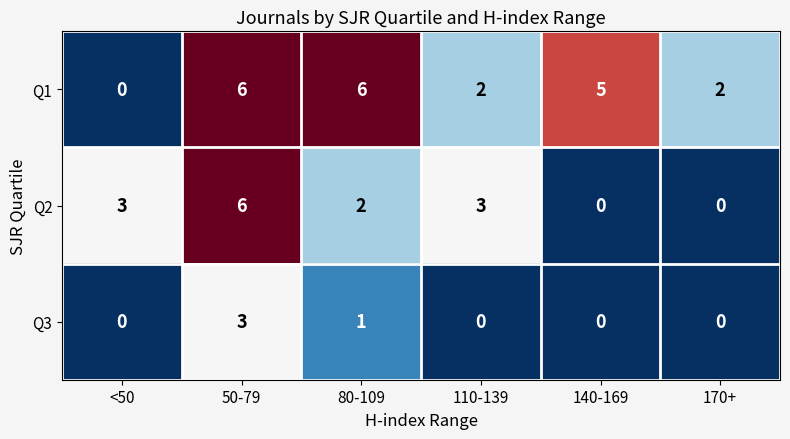

What is the maximum value for Q2?

6